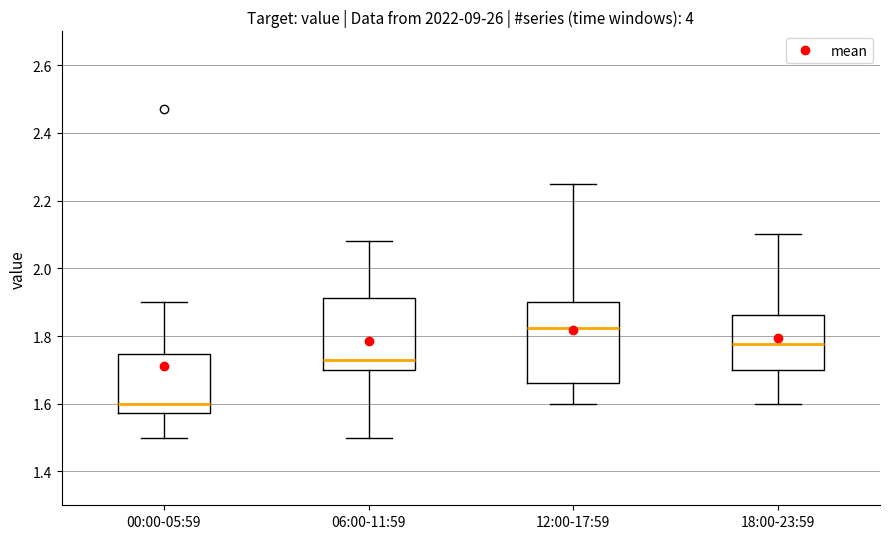

Where is the upper edge of the box for 12:00-17:59 on the y-axis? The values are not printed on the chart, so give them approximately, as read against the axis.

1.90